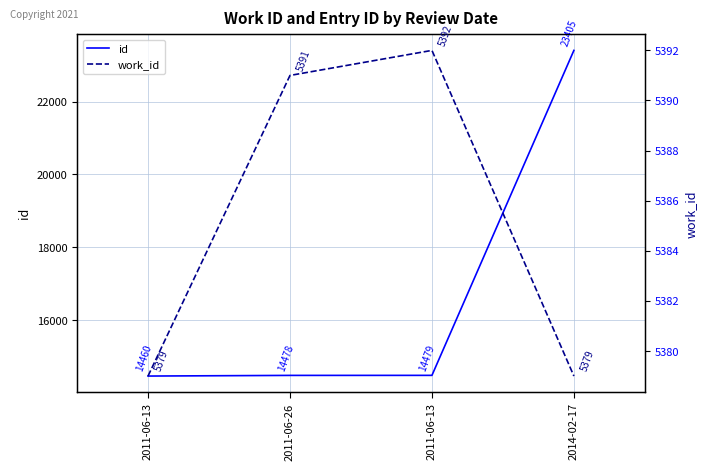

What is the maximum value shown in the chart?

23405